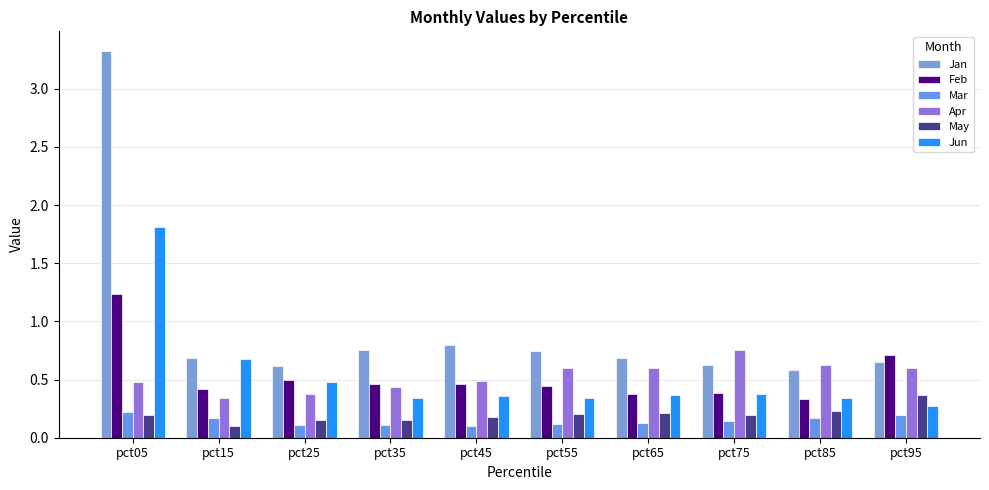

What is the maximum value for Jan?

3.3